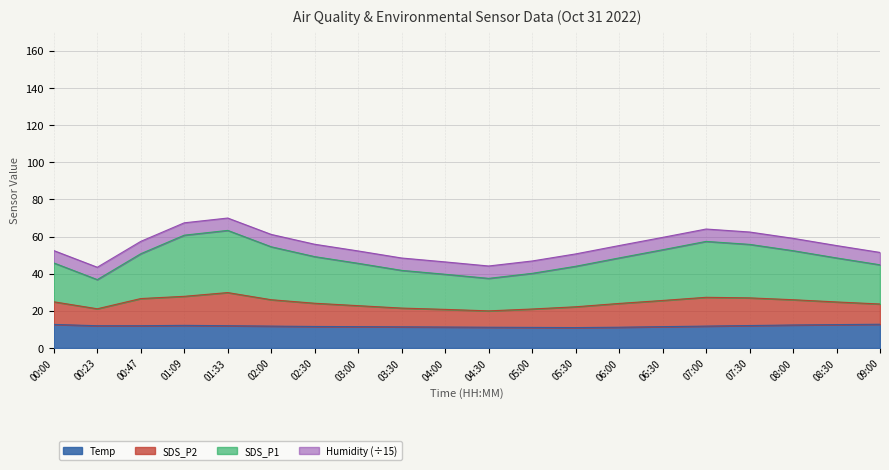

True or false: Temp and SDS_P1 intersect in this chart.

False